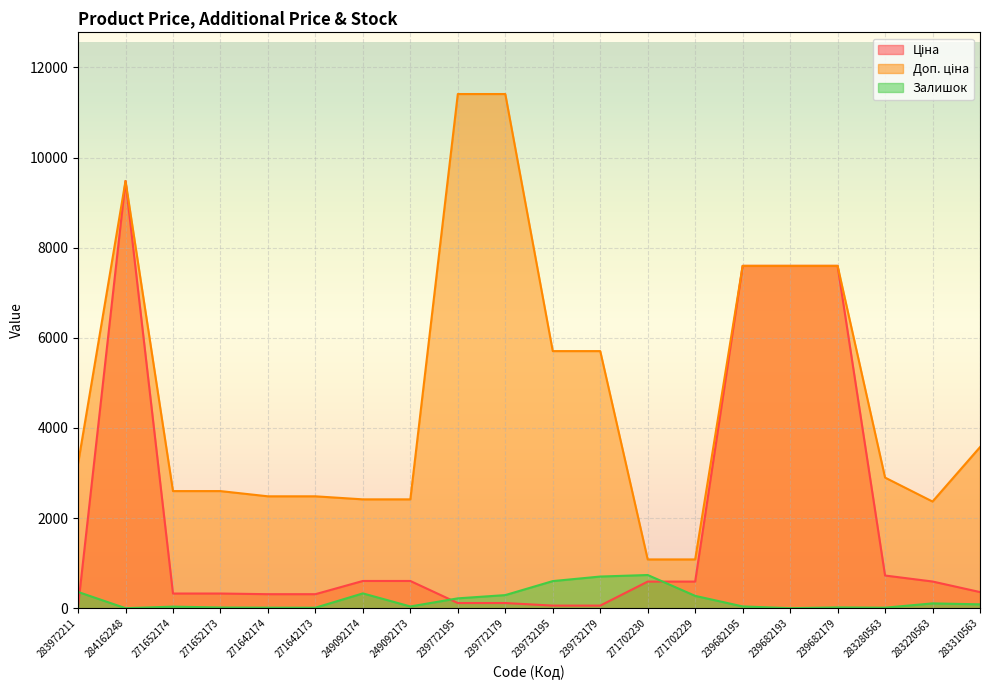

What is the difference between the maximum and minimum values in the Залишок series?

736.0